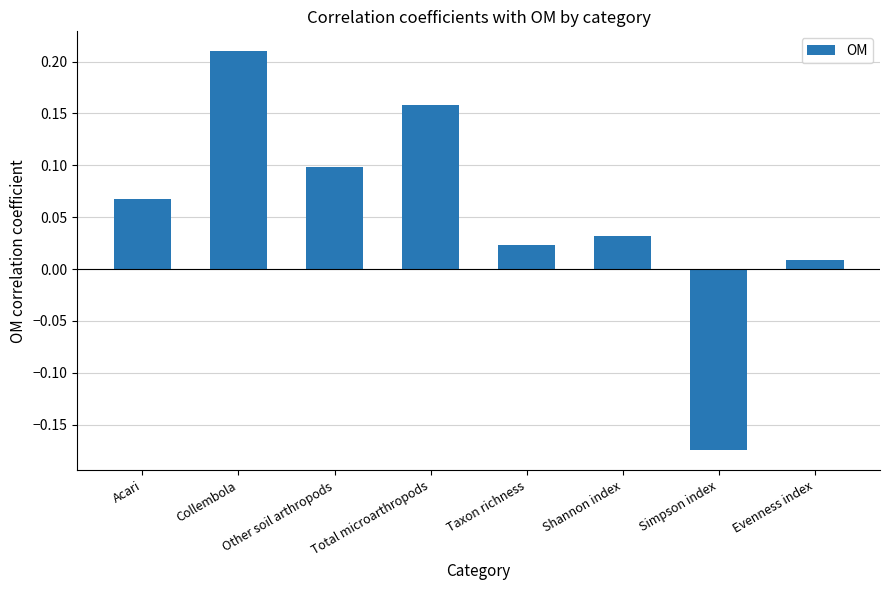

List the labels in order of value, largest first.

Collembola, Total microarthropods, Other soil arthropods, Acari, Shannon index, Taxon richness, Evenness index, Simpson index